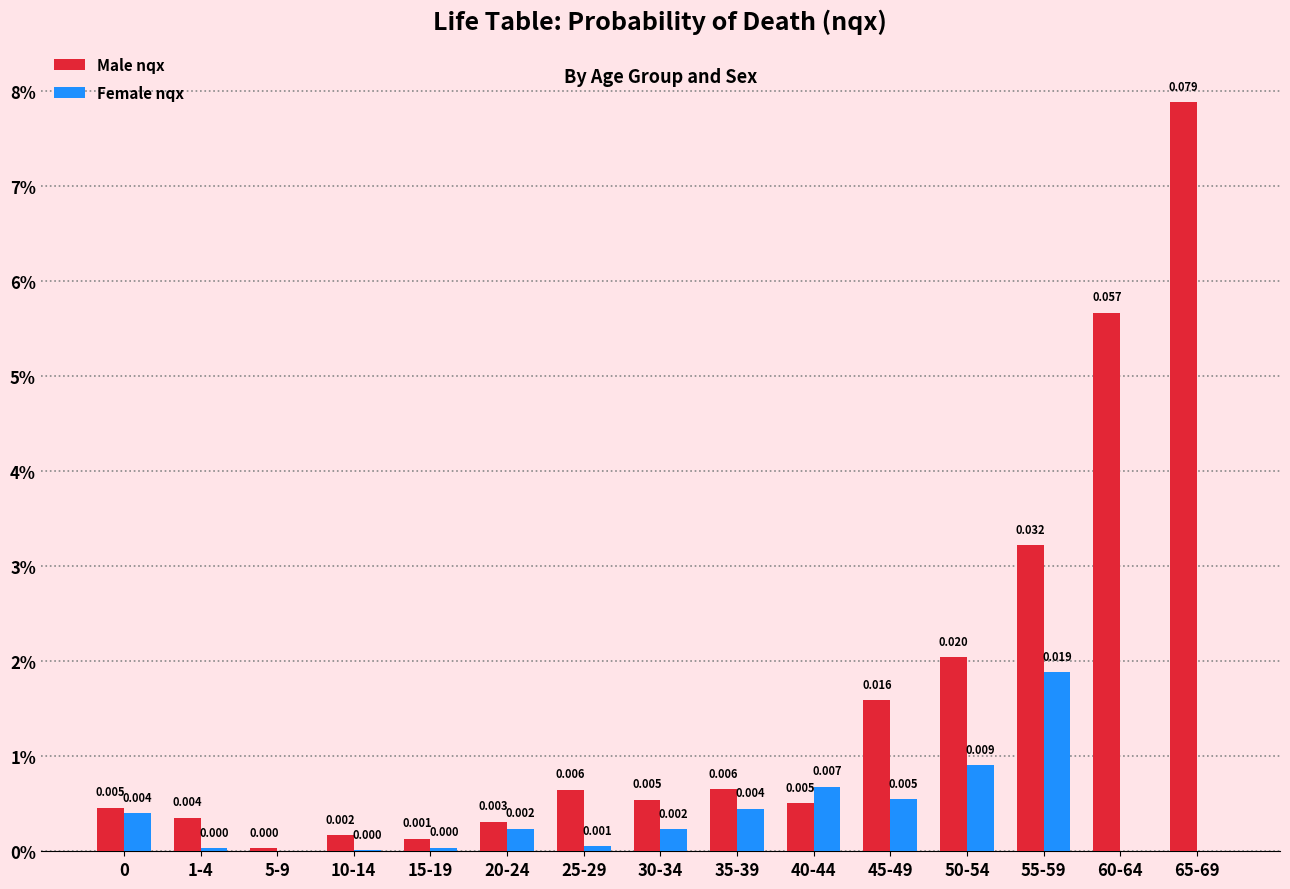

What are all the series names shown in the legend?

Male nqx, Female nqx